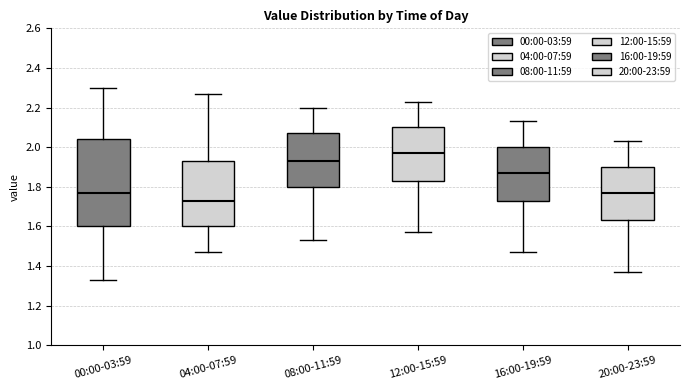

Which box is the tallest, from its lower edge to its upper edge?

00:00-03:59